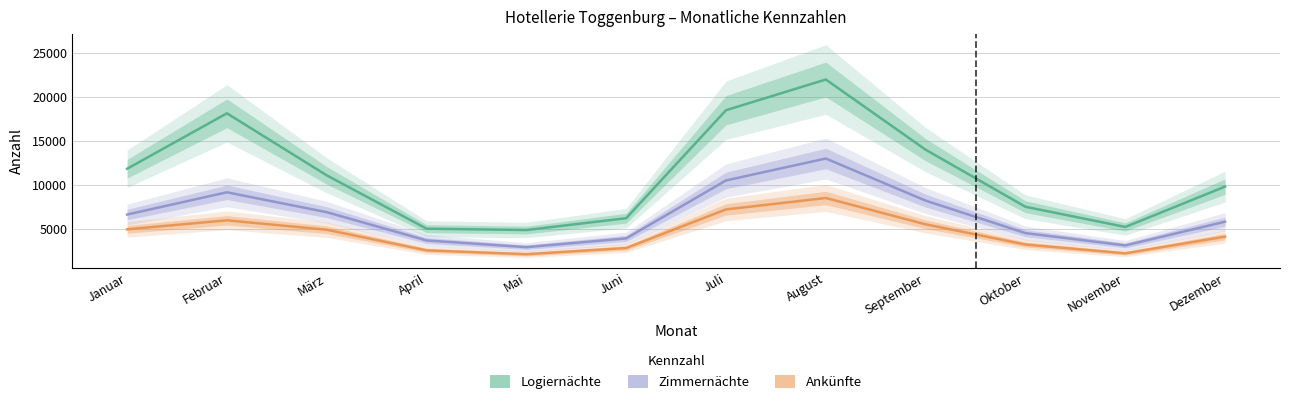

What are all the series names shown in the legend?

Logiernächte, Ankünfte, Zimmernächte